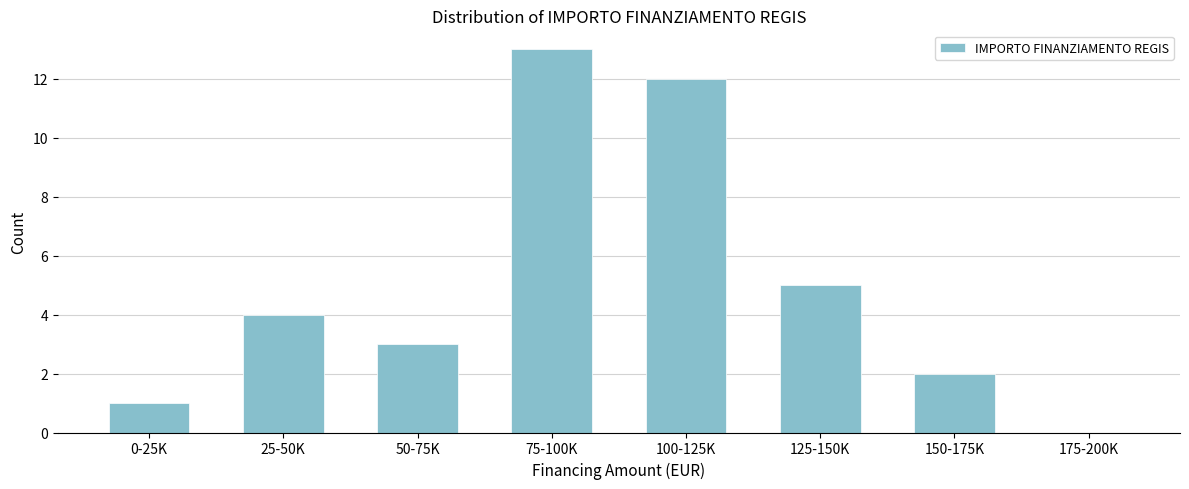

Reading left to right, transcribe all the data shown in this chart.

0-25K=1	25-50K=4	50-75K=3	75-100K=13	100-125K=12	125-150K=5	150-175K=2	175-200K=0